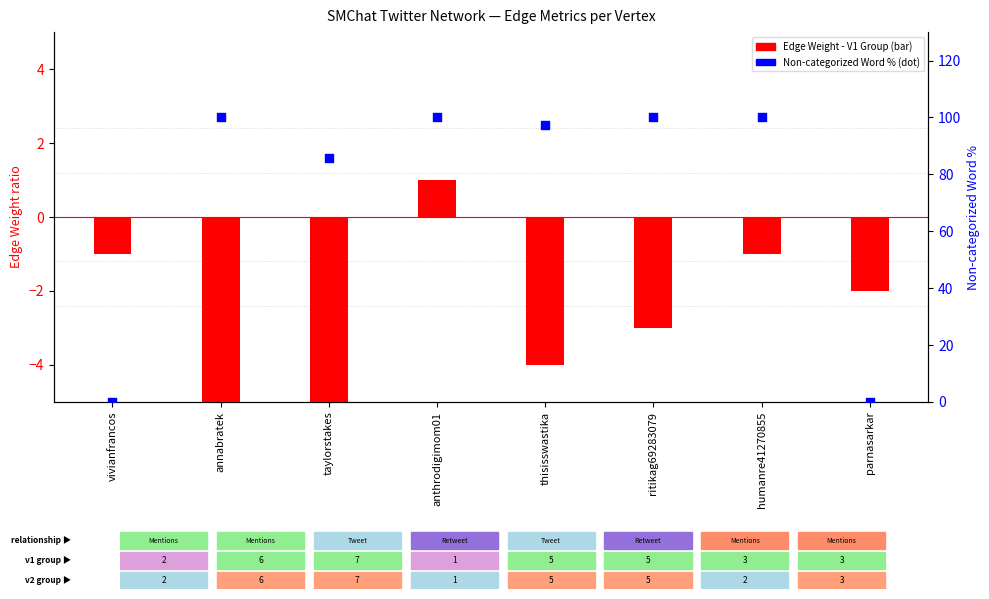

At how many categories does at least one series exceed 32?

6